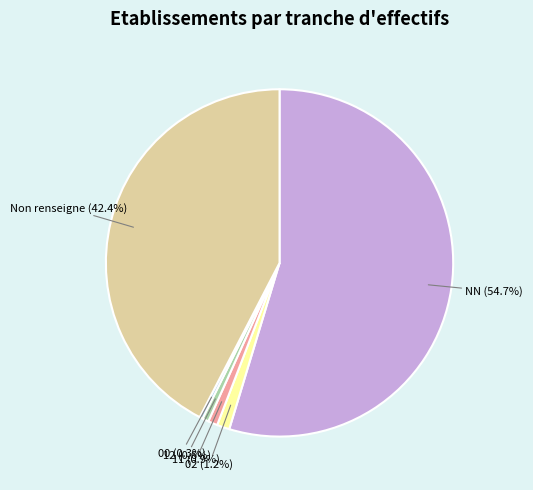

To the nearest percent, what is the difference between the 00 and 02 slice percentages?

1%